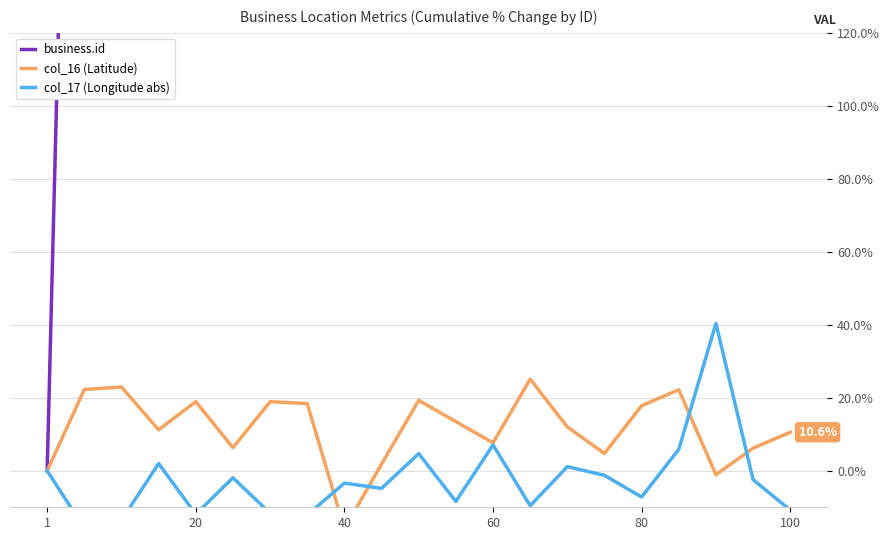

The business.id series shows 3400.0 at 7. True or false?

True